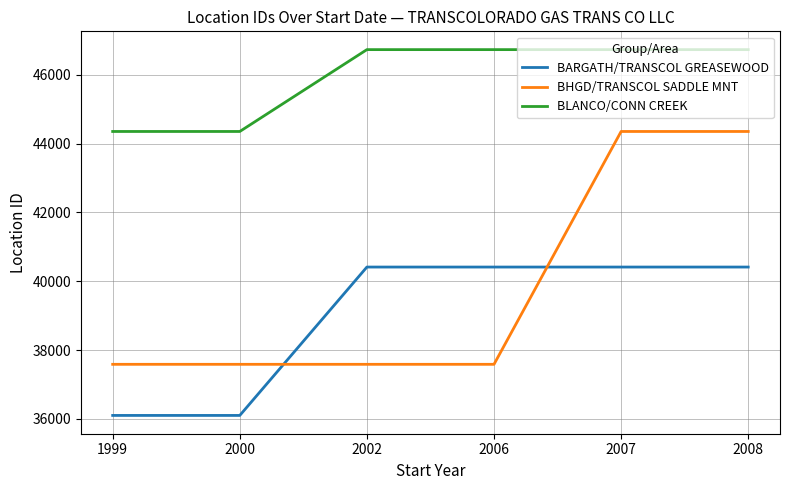

Rank the series by their maximum value, from lowest to highest.

BARGATH/TRANSCOL GREASEWOOD, BHGD/TRANSCOL SADDLE MNT, BLANCO/CONN CREEK